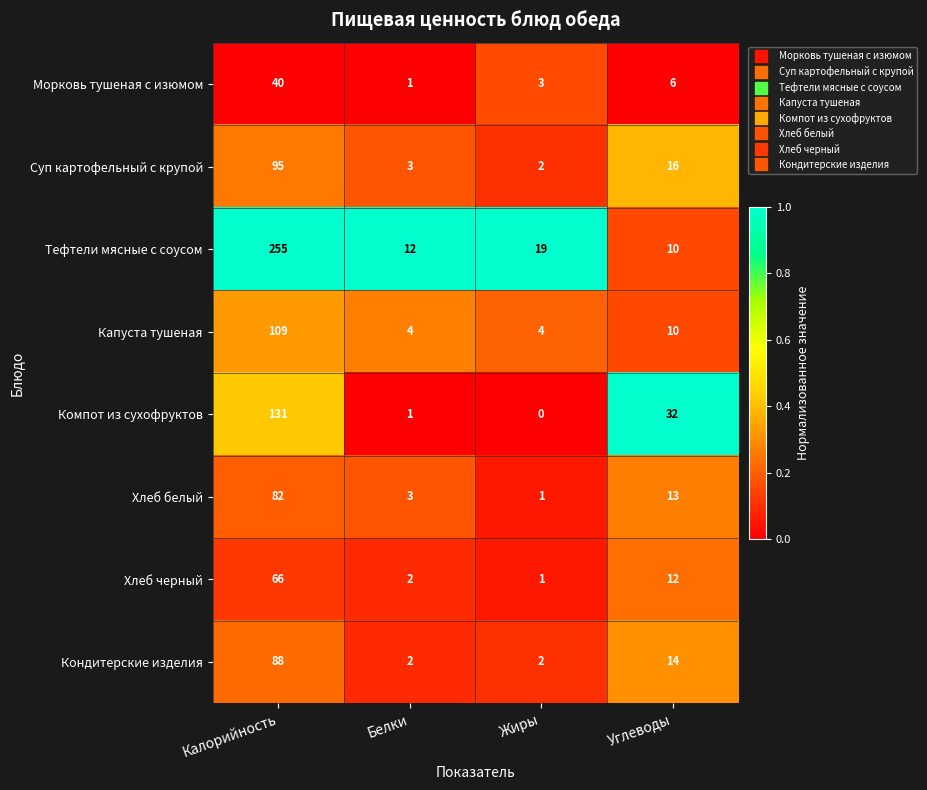

What is the spread (max minus min) of values at Белки?

11